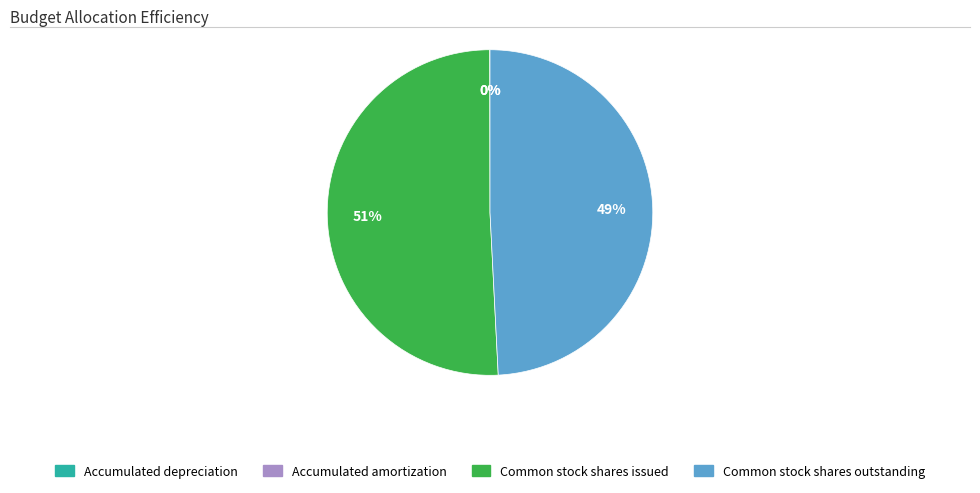

Which category has the biggest portion of the pie?

Common stock shares issued